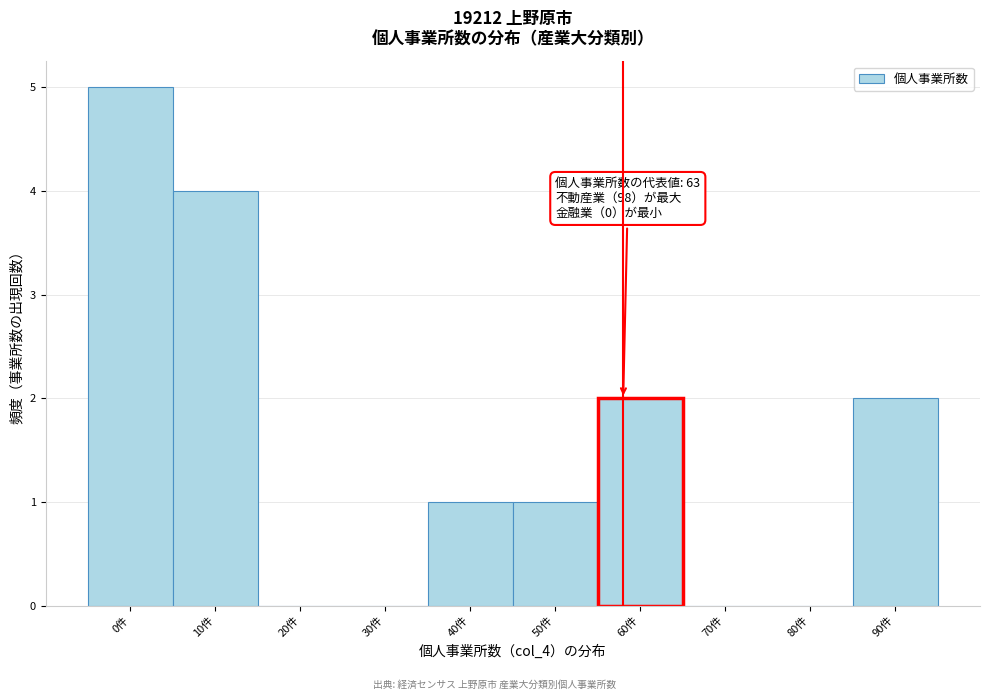

Reading right to left, what are all the values shown in this chart?

90件=2	80件=0	70件=0	60件=2	50件=1	40件=1	30件=0	20件=0	10件=4	0件=5